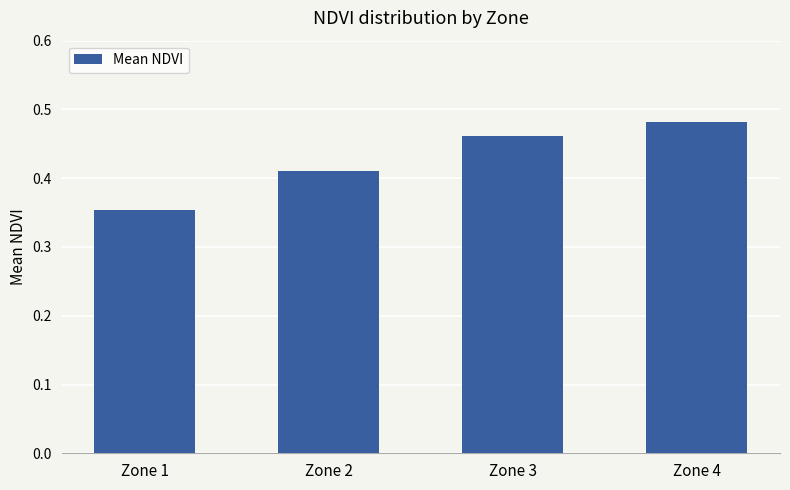

How many values are between 0 and 1?

4